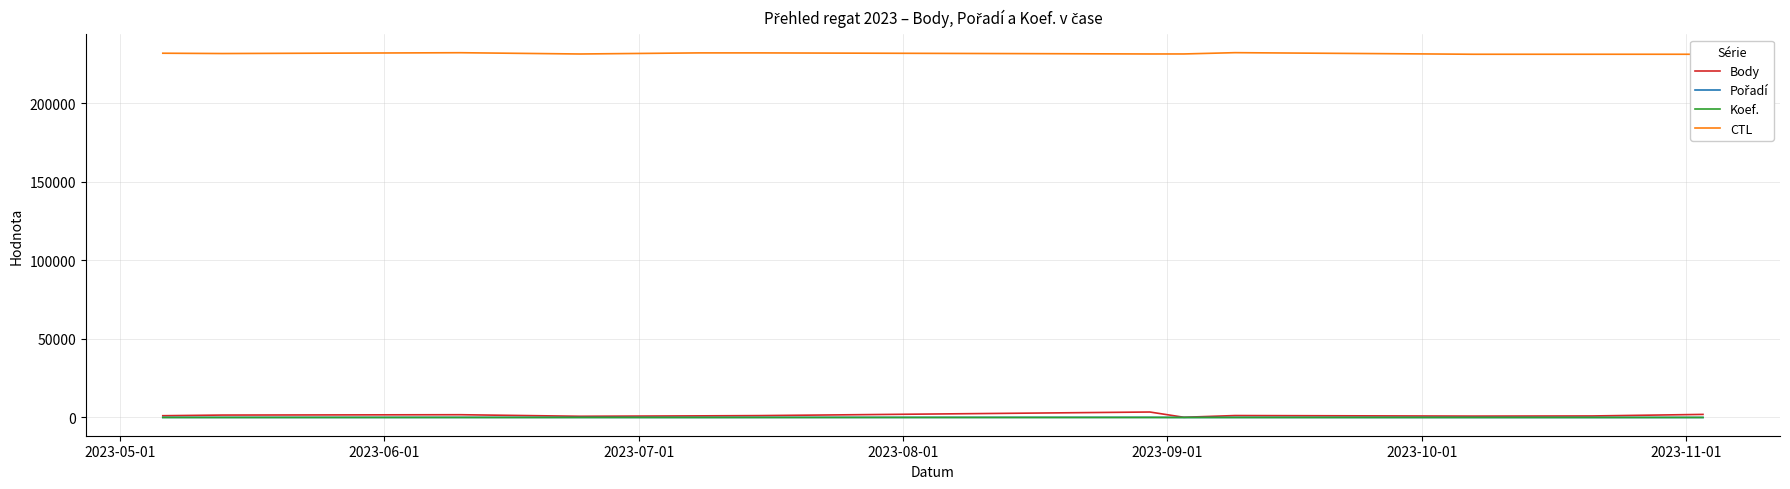

Which series has the largest total across all categories?

CTL